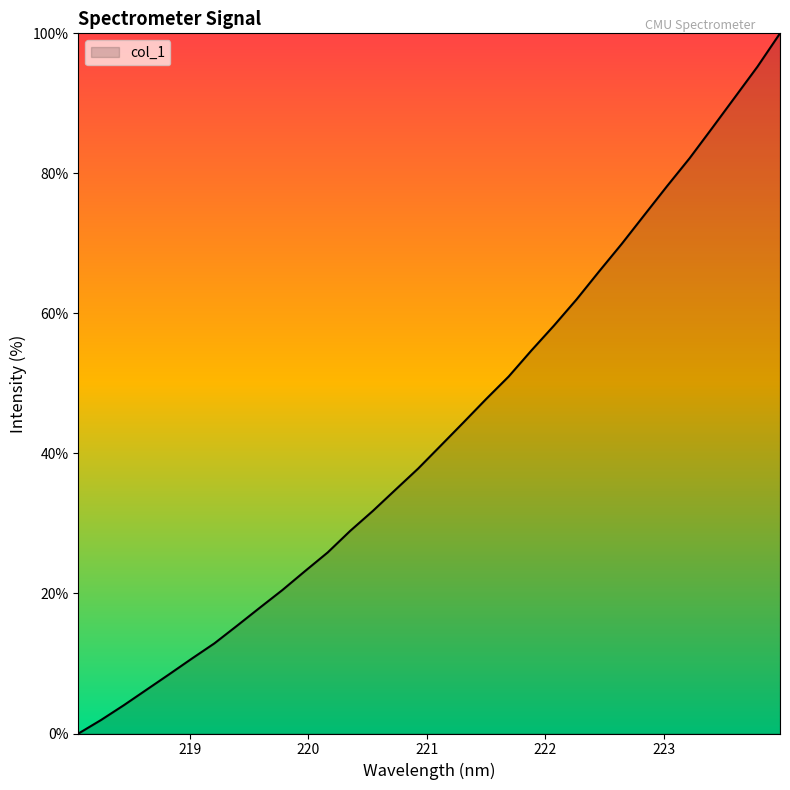

Reading left to right, what are all the values shown in this chart?

0.0	1.9	4.0	6.2	8.5	10.7	12.9	15.4	18.0	20.5	23.2	25.9	28.9	31.8	34.8	37.8	41.1	44.4	47.8	51.0	54.7	58.3	62.0	66.0	69.9	74.1	78.2	82.2	86.5	90.9	95.2	100.0